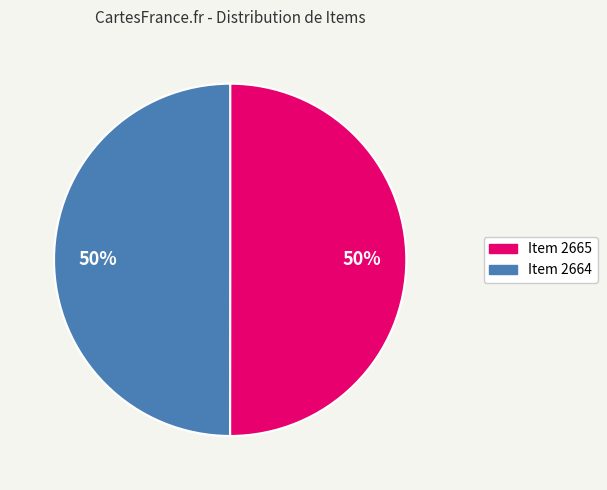

Combined, do Item 2664 and Item 2665 account for over 50%?

Yes